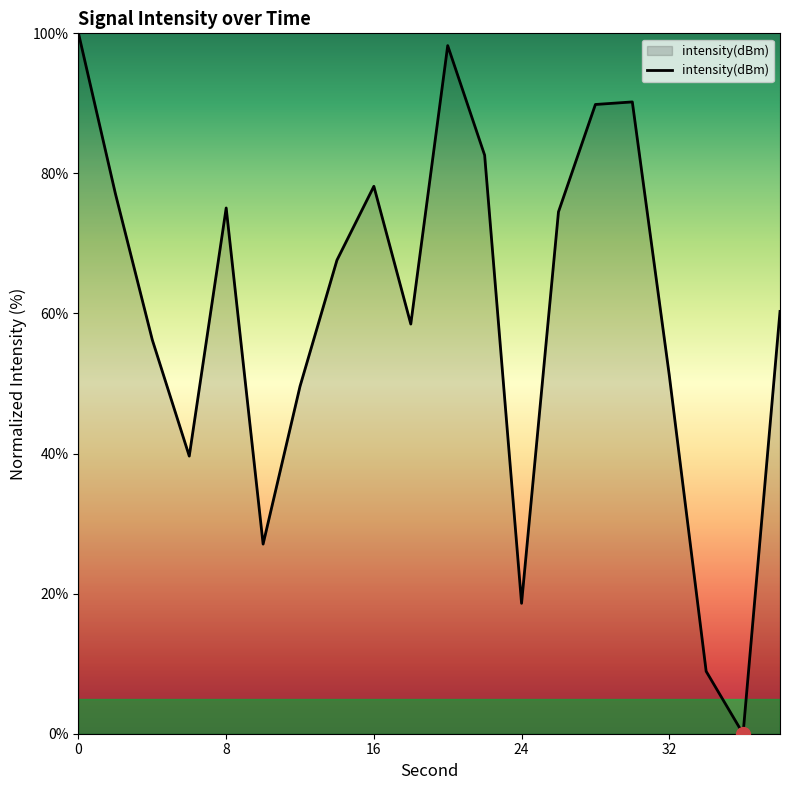

What is the maximum value shown in the chart?

100.0